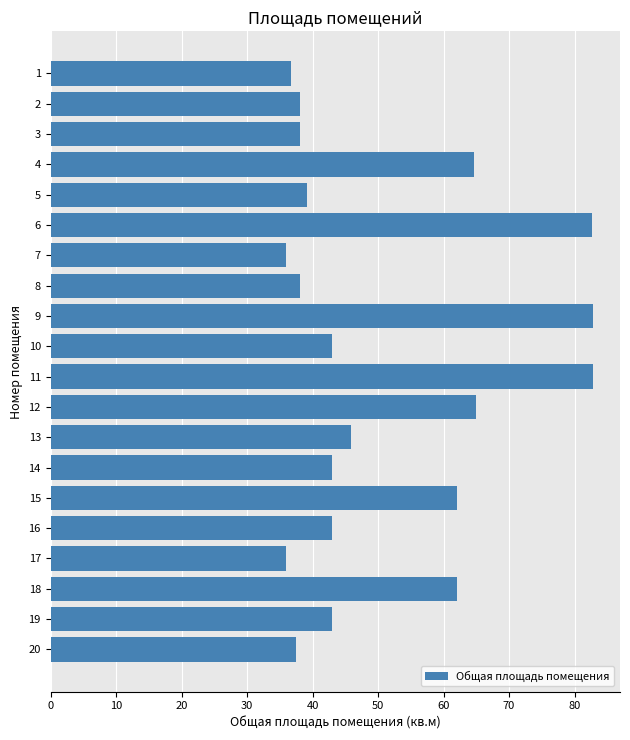

What is the change in value from 5 to 11?

+43.6